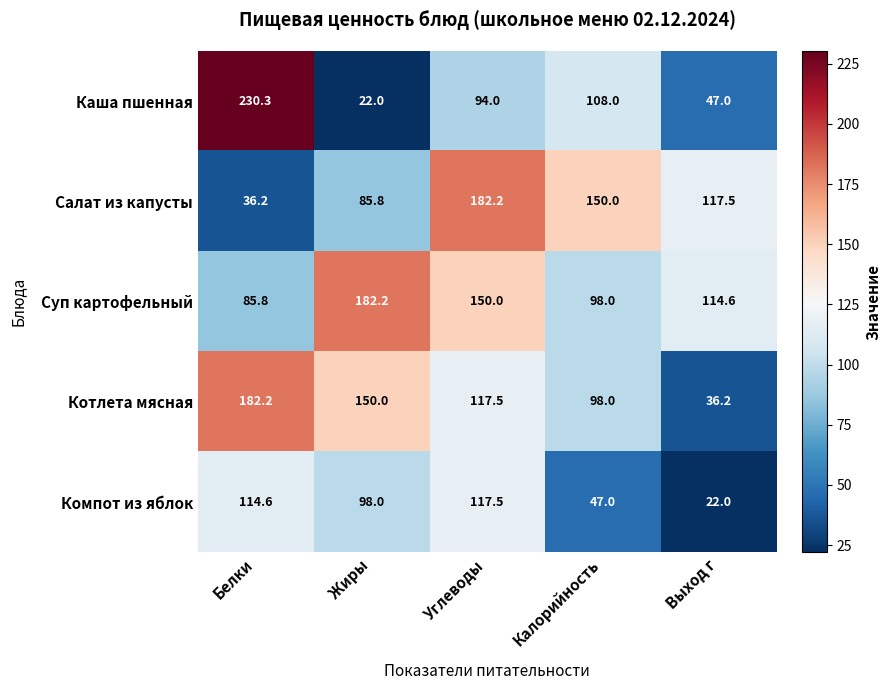

What is the greatest value displayed?

230.3